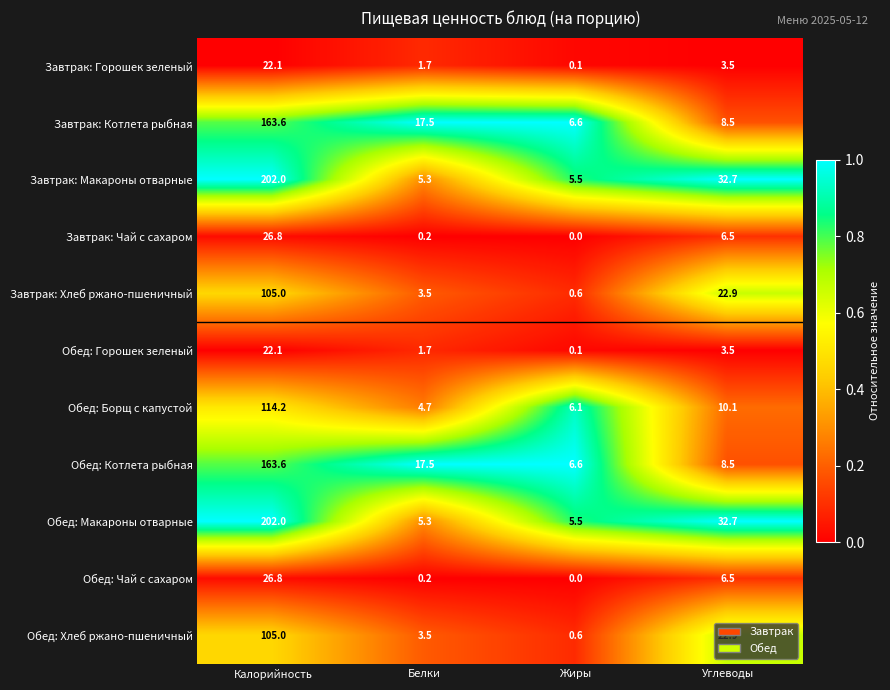

Is it true that Завтрак: Горошек зеленый equals 1.7 at Белки?

True